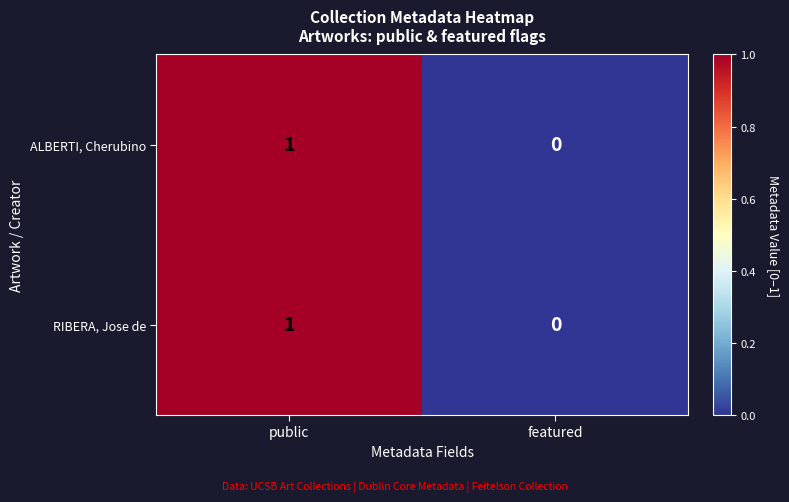

Reading left to right, what are all the values shown in this chart?

ALBERTI, Cherubino: public=1	featured=0
RIBERA, Jose de: public=1	featured=0